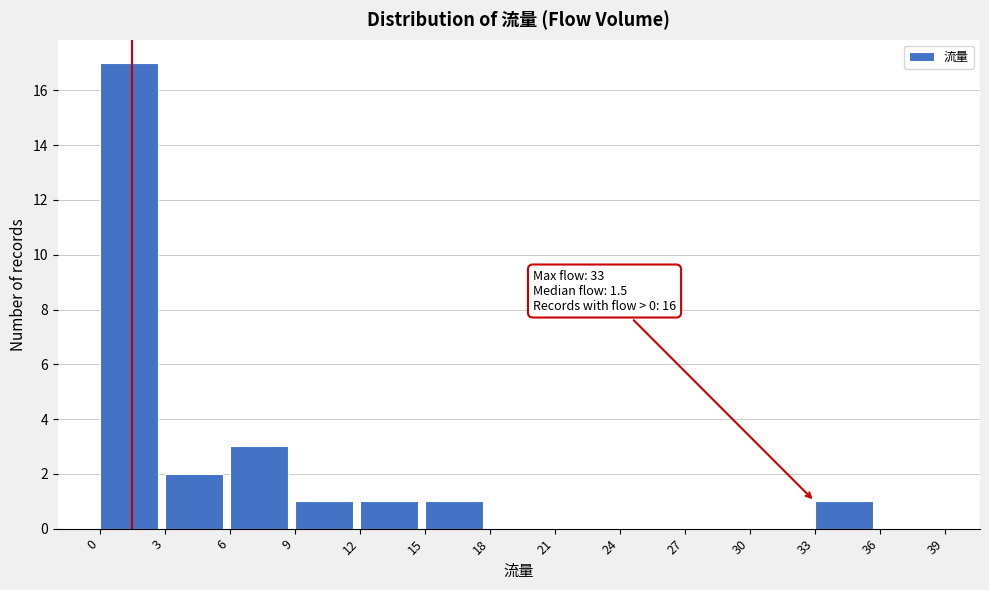

Over which range of the x-axis is the bar tallest?

0 to 3